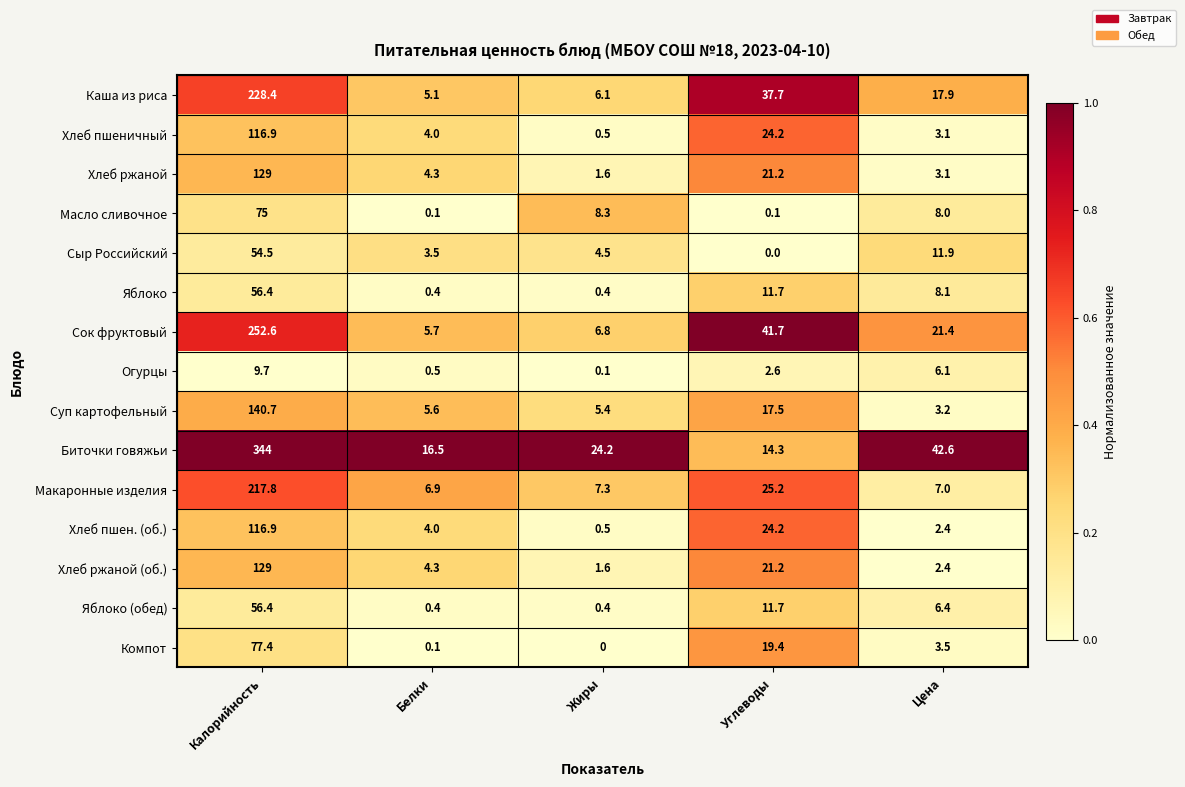

What is the minimum value for Яблоко (обед)?

0.4